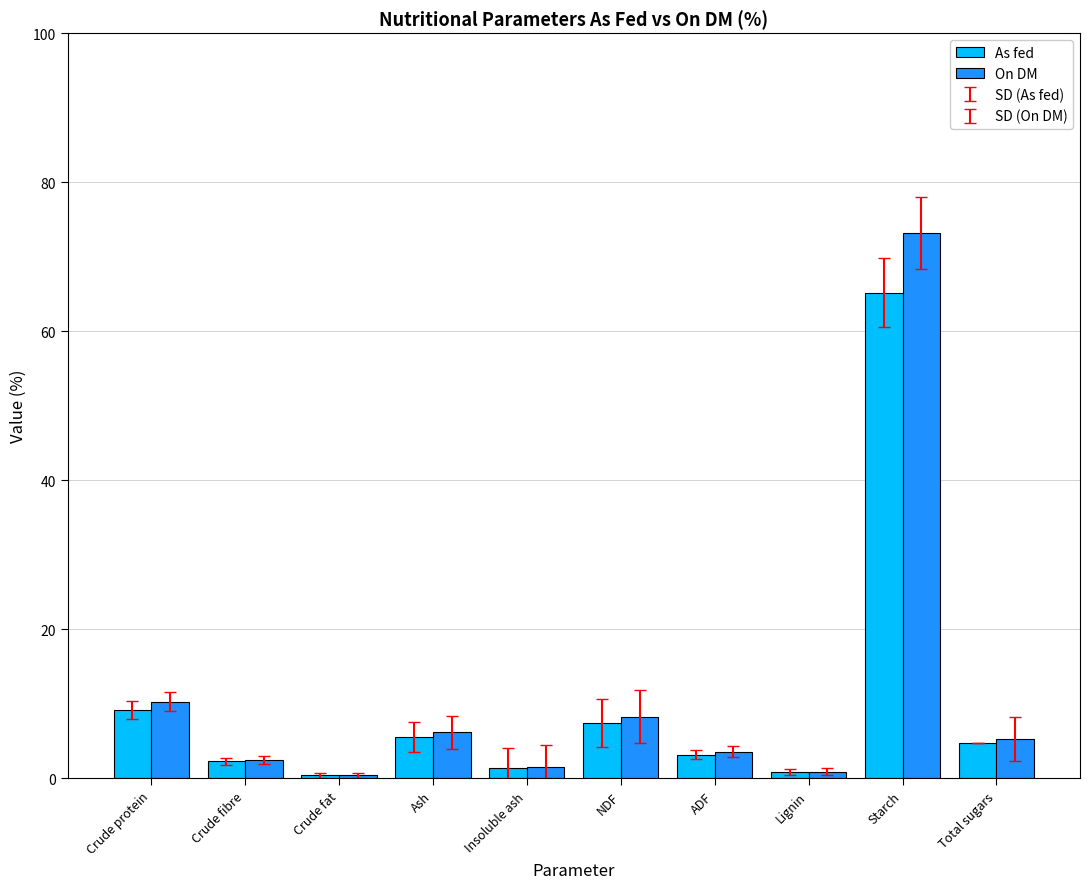

What is the average value of the As fed series?

10.0